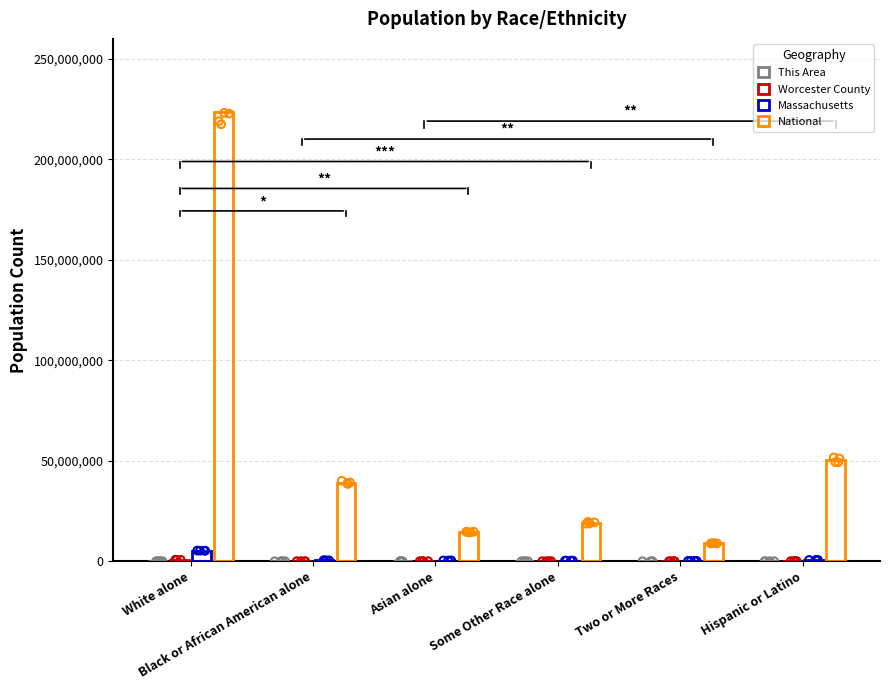

Which series has the widest spread of Y values?

National